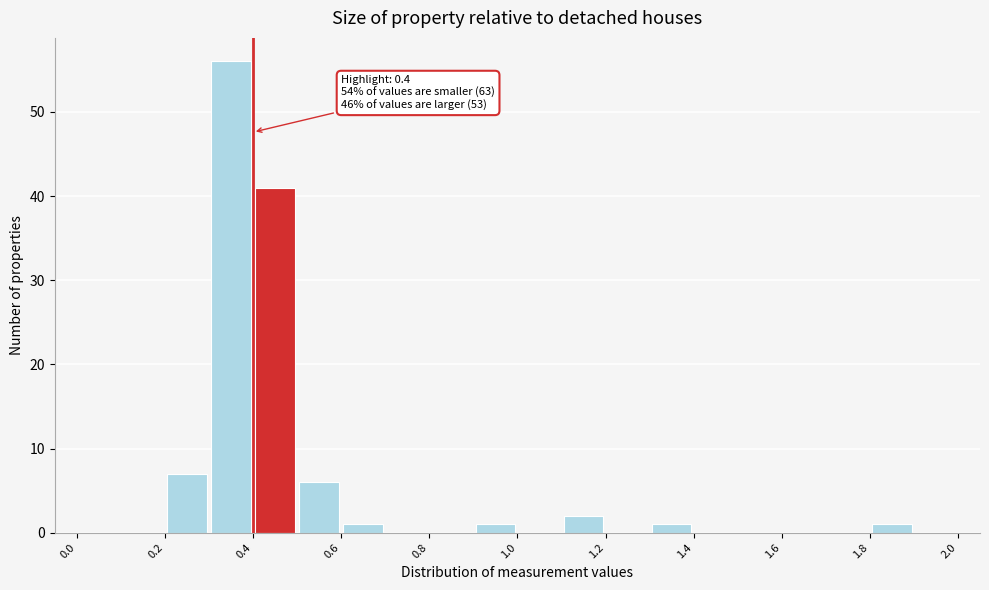

Which range on the x-axis has the tallest bar?

0.3 to 0.4